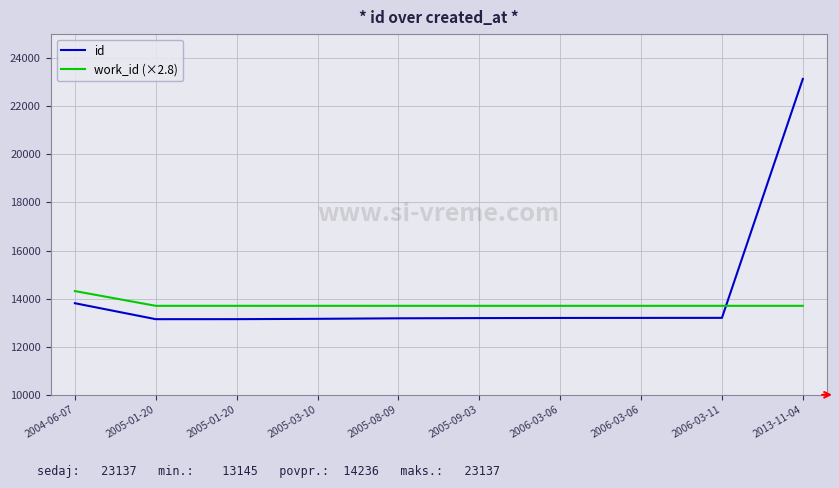

How many lines are shown in the chart?

2